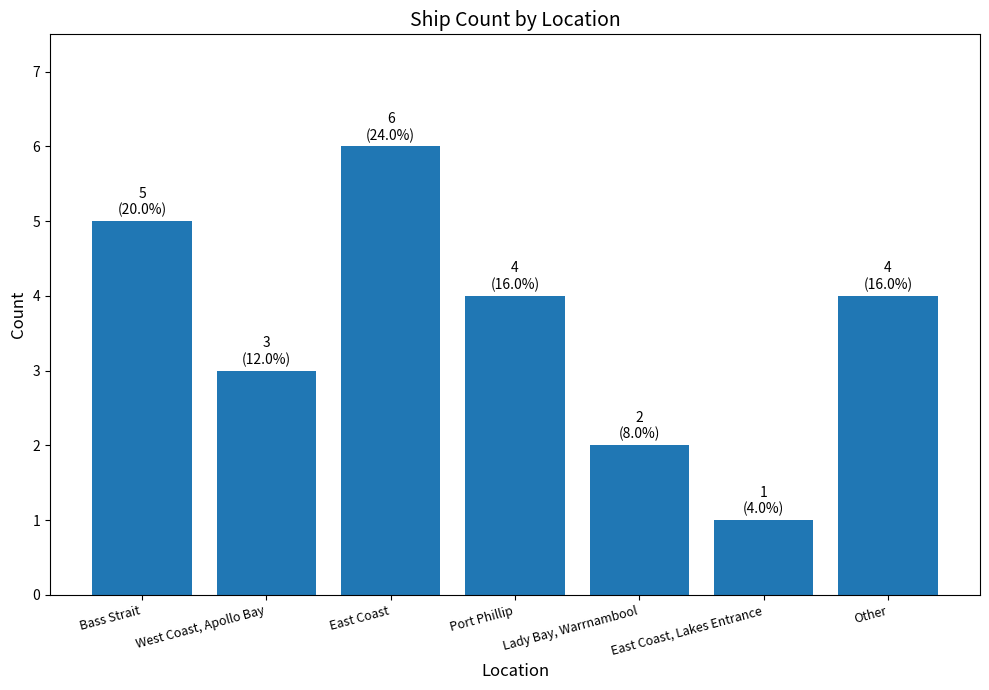

Approximately how many times larger is the value at East Coast compared to Other?

1.5